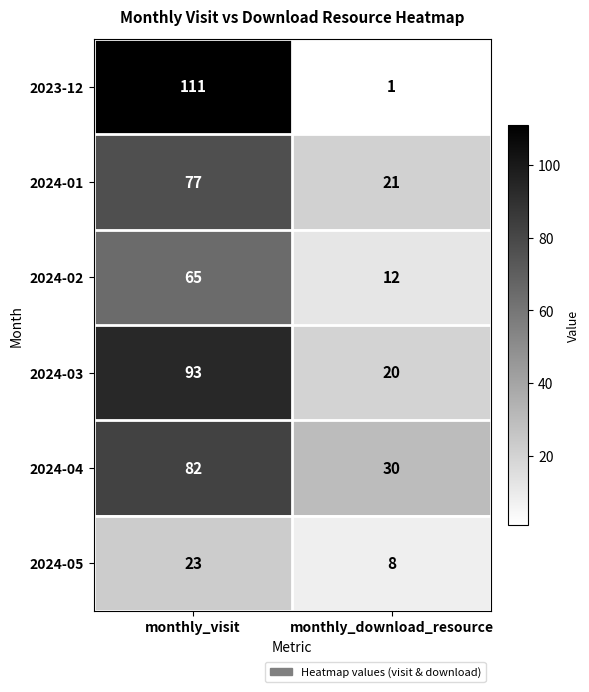

At which category does the chart reach its minimum across all series?

monthly_download_resource